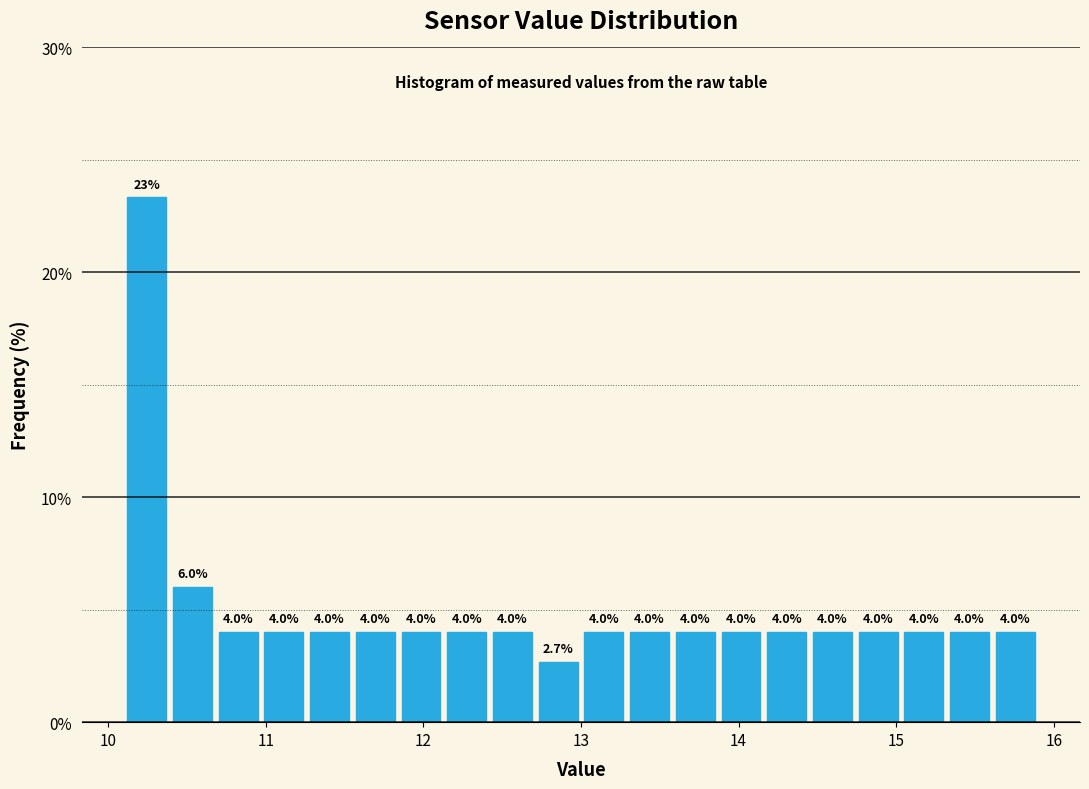

Around what value on the x-axis is the tallest bar? Give the approximate position of its centre, as read against the axis.

10.2